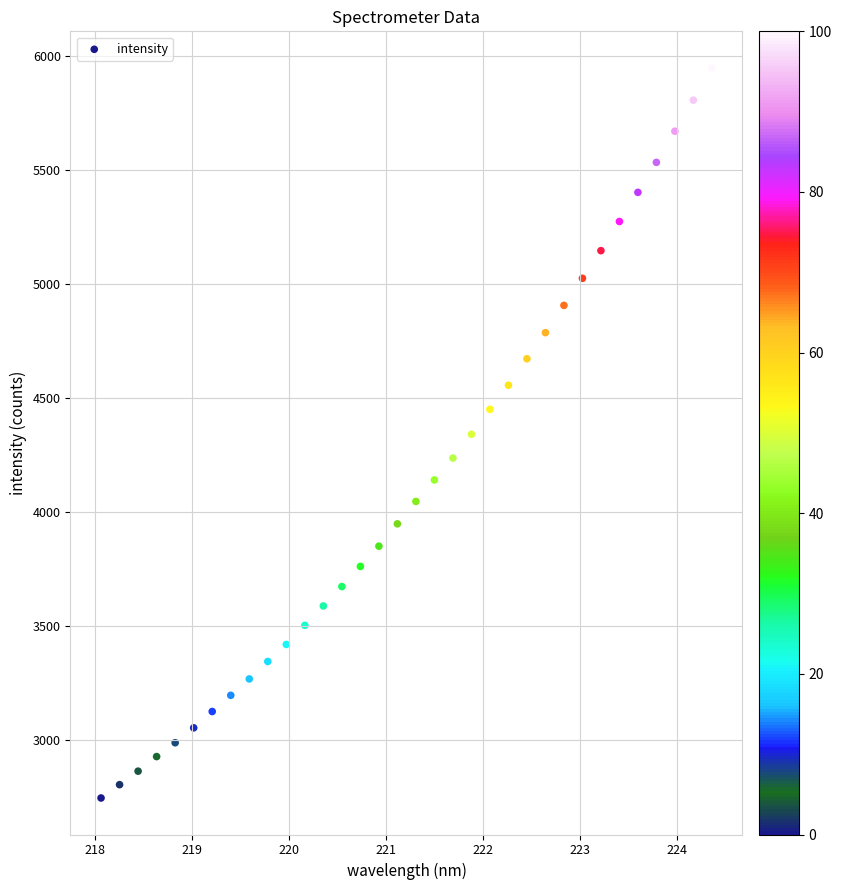

What is the range of X values (max minus min)?

6.3